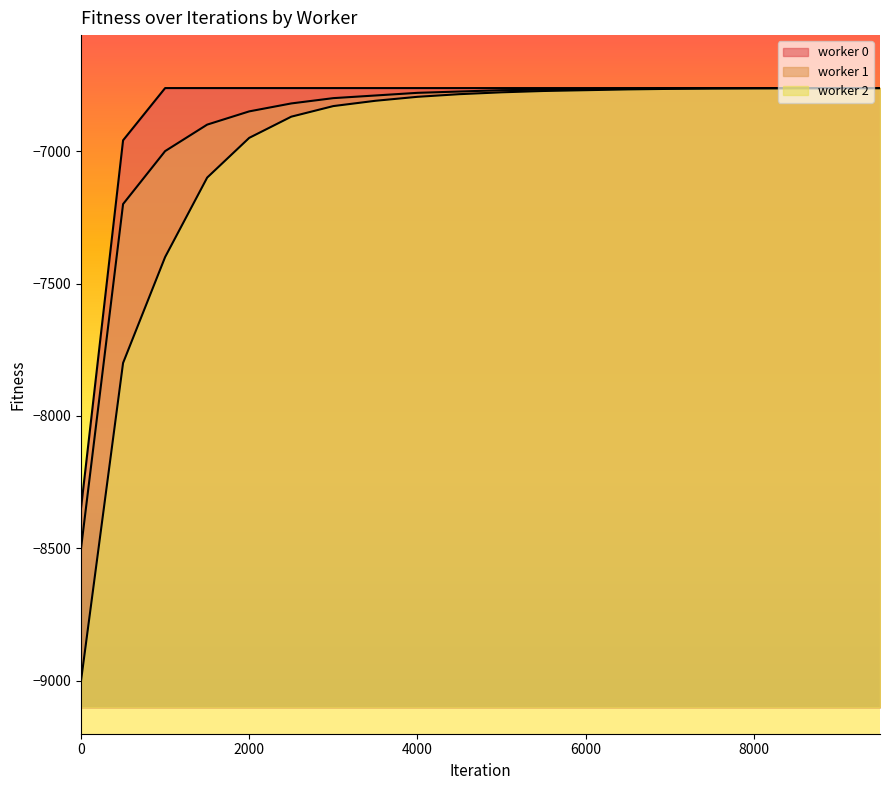

Is the value of worker 2 at 0 greater than the value of worker 1 at 3500?

No